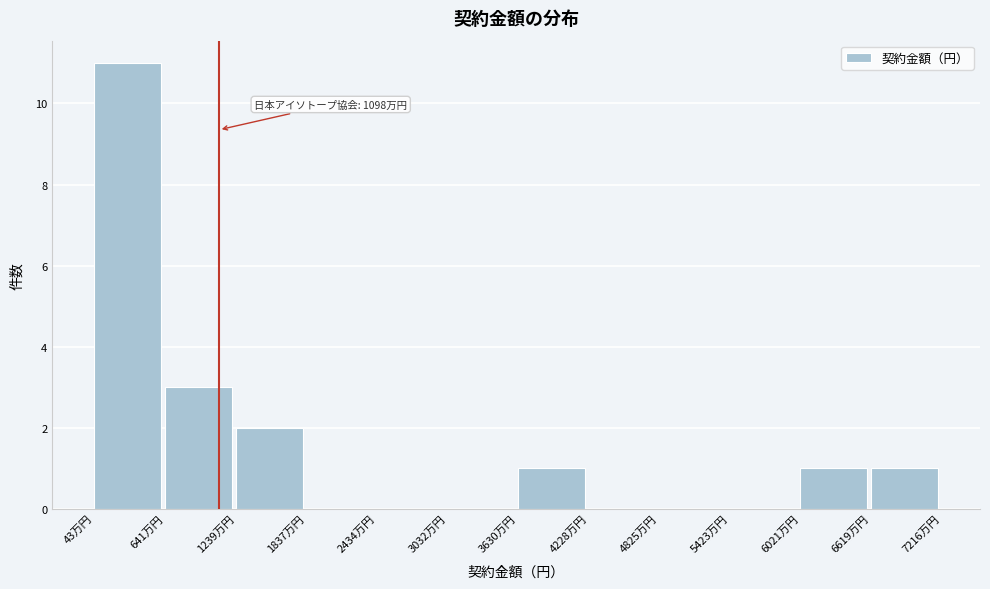

Reading left to right, what are all the values shown in this chart?

43万円=11	641万円=3	1239万円=2	1837万円=0	2434万円=0	3032万円=0	3630万円=1	4228万円=0	4825万円=0	5423万円=0	6021万円=1	6619万円=1